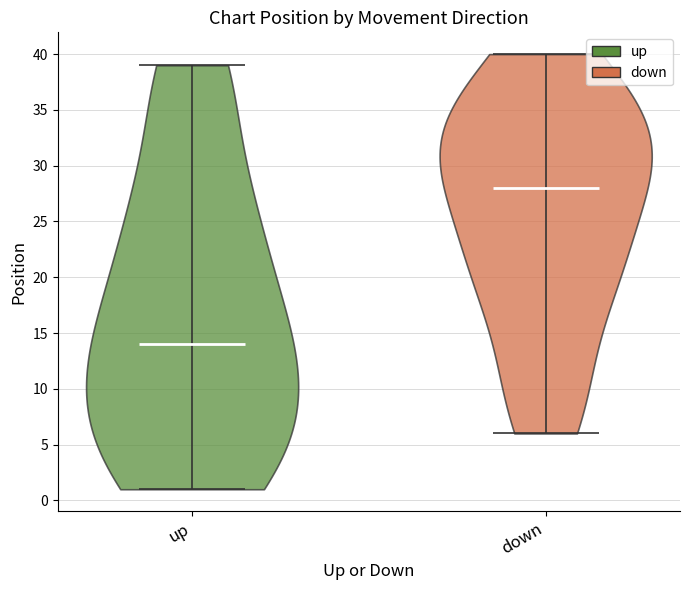

Which violin has the lowest median line?

up